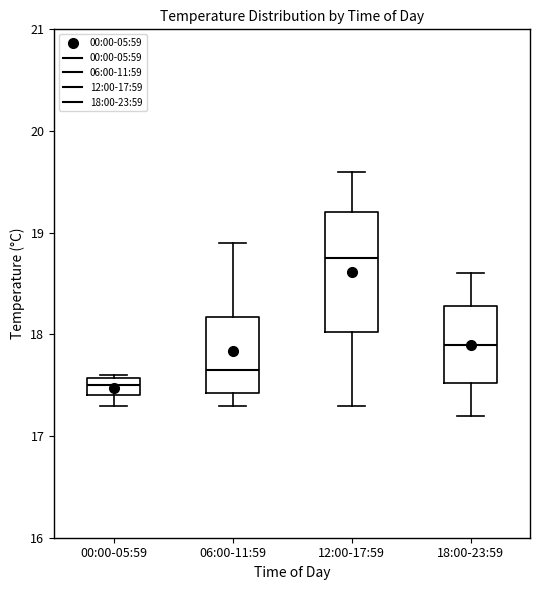

Which box has the lowest median line?

00:00-05:59